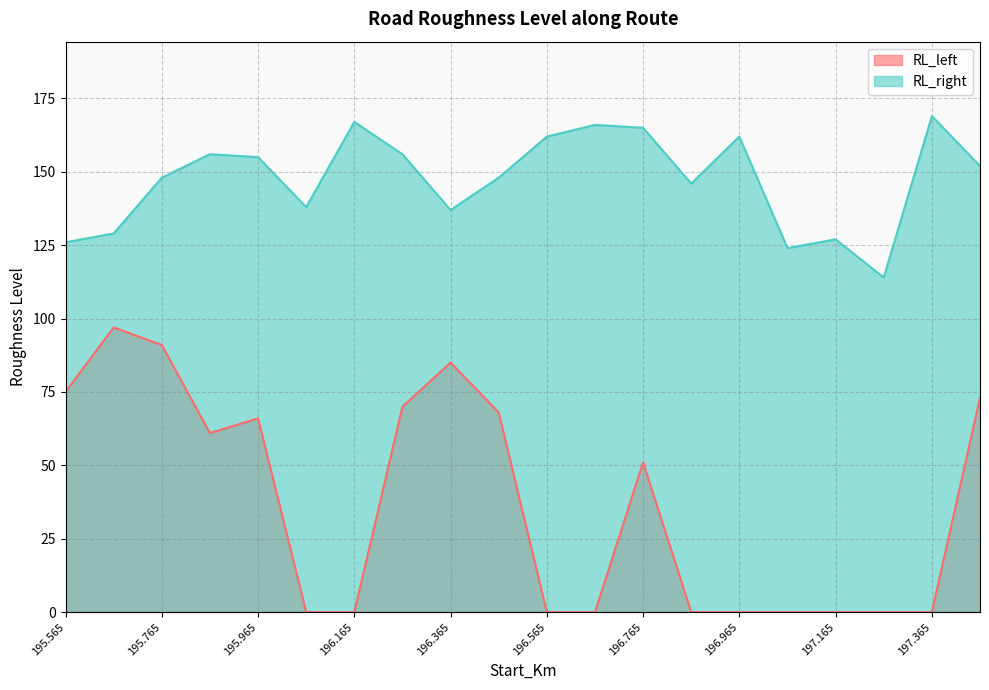

Is it true that RL_left equals 0 at 196.965?

True